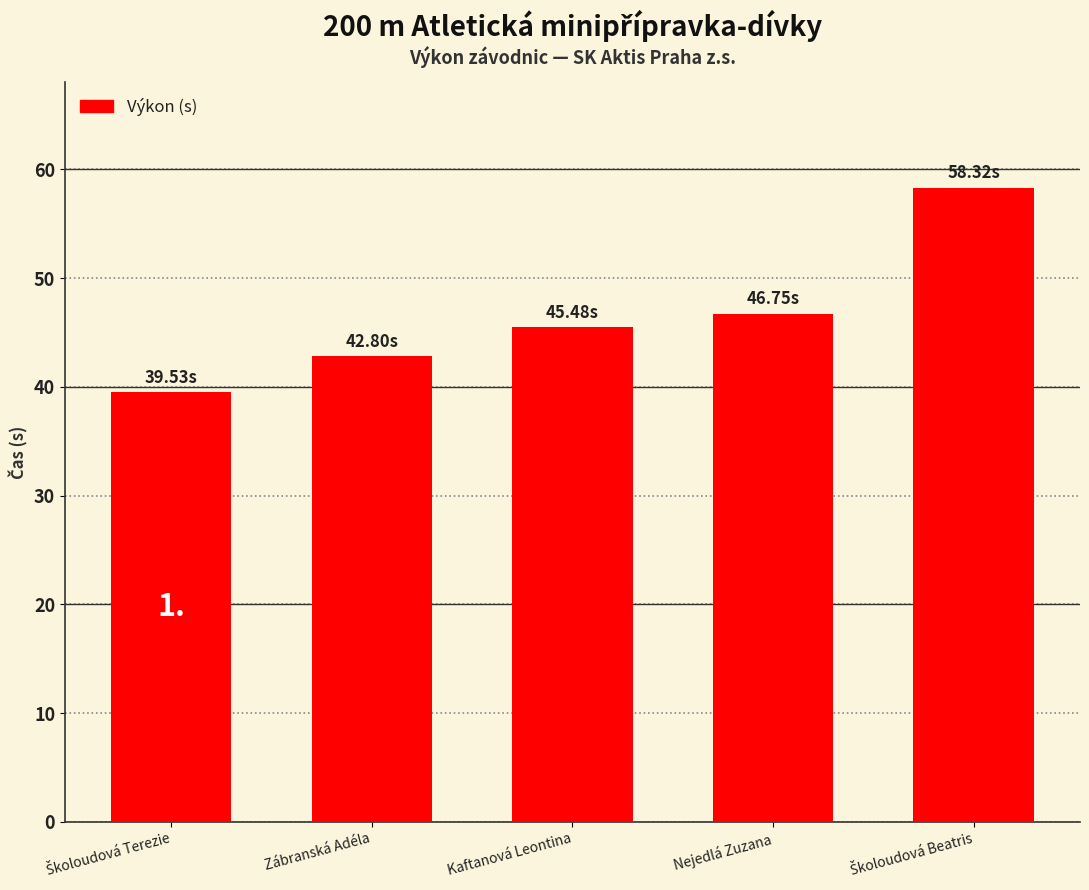

What is the label of the 2nd bar from the left?

Zábranská Adéla